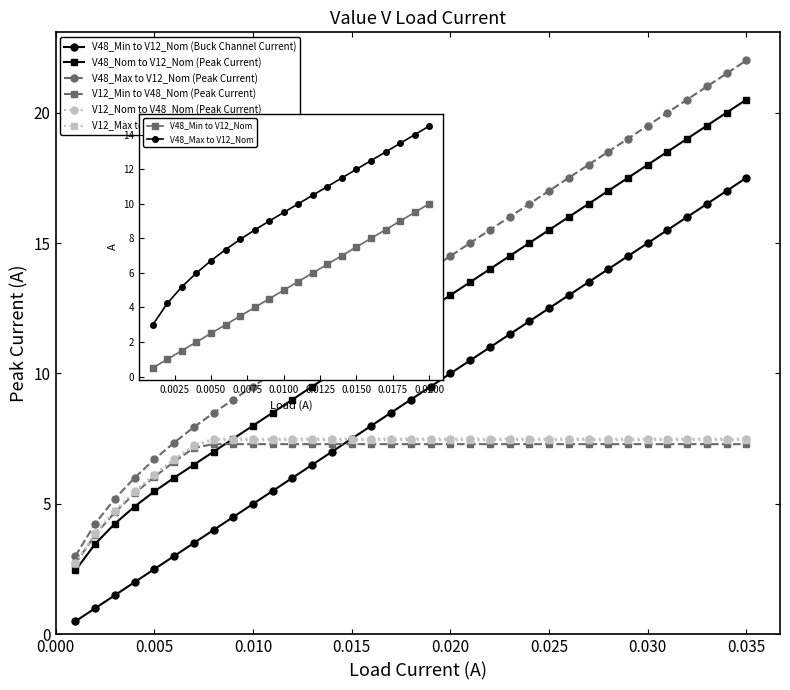

What is the spread (max minus min) of values at 0.018?

6.2